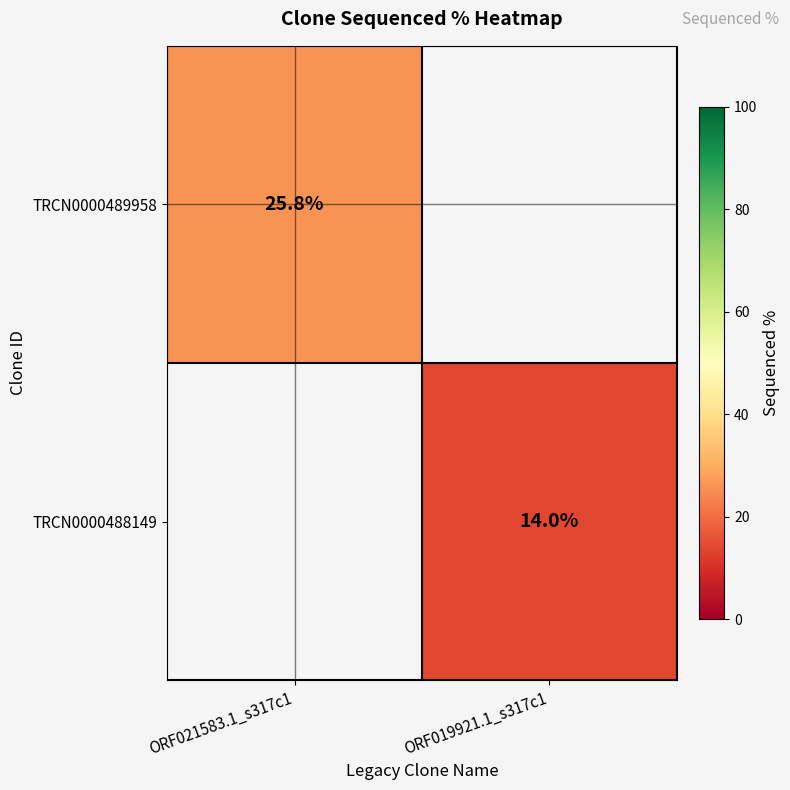

Is it true that TRCN0000489958 equals 25.8 at ORF021583.1_s317c1?

True